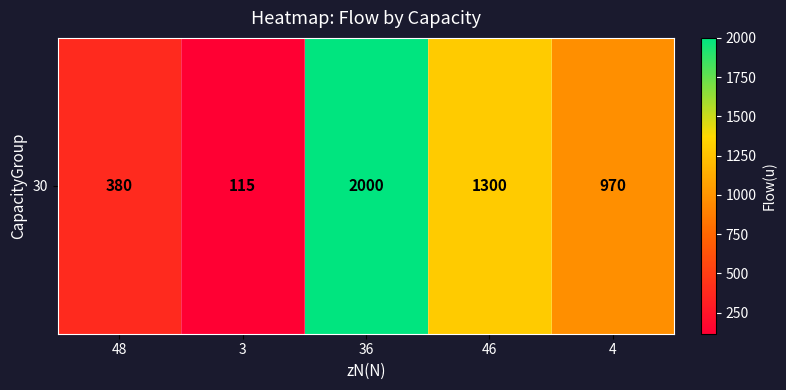

How many data points are less than 970?

2